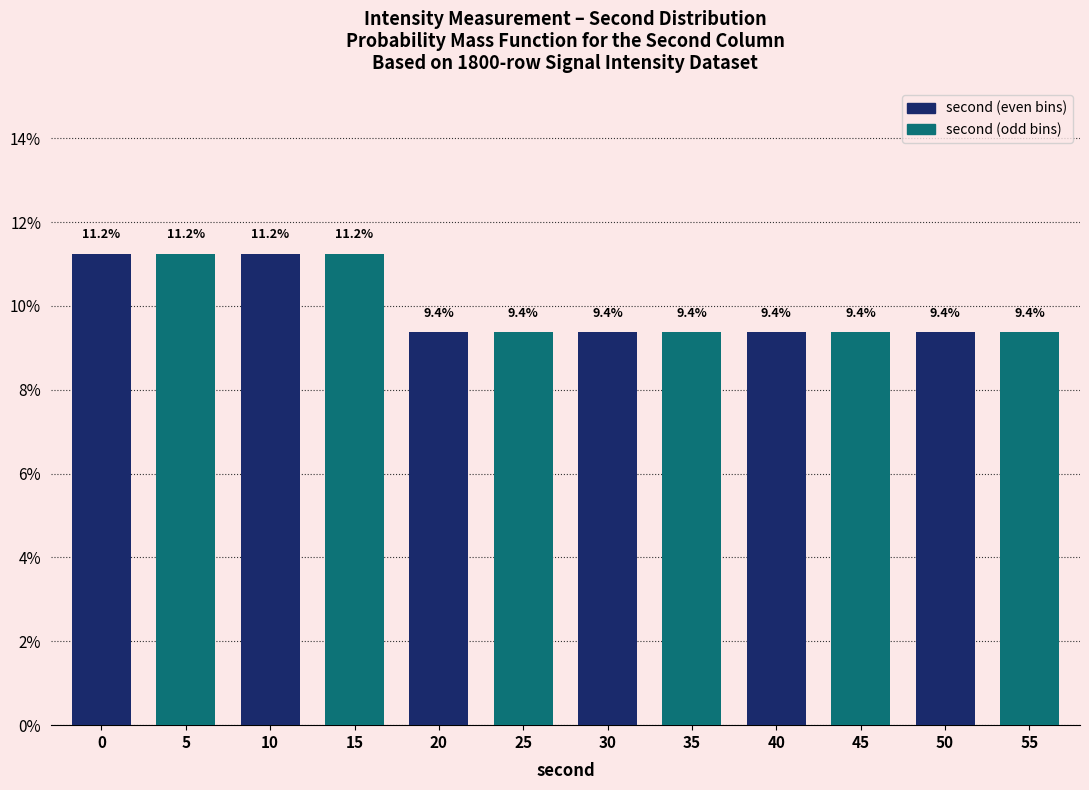

Is it true that second (even bins) equals 9.4 at 50?

True